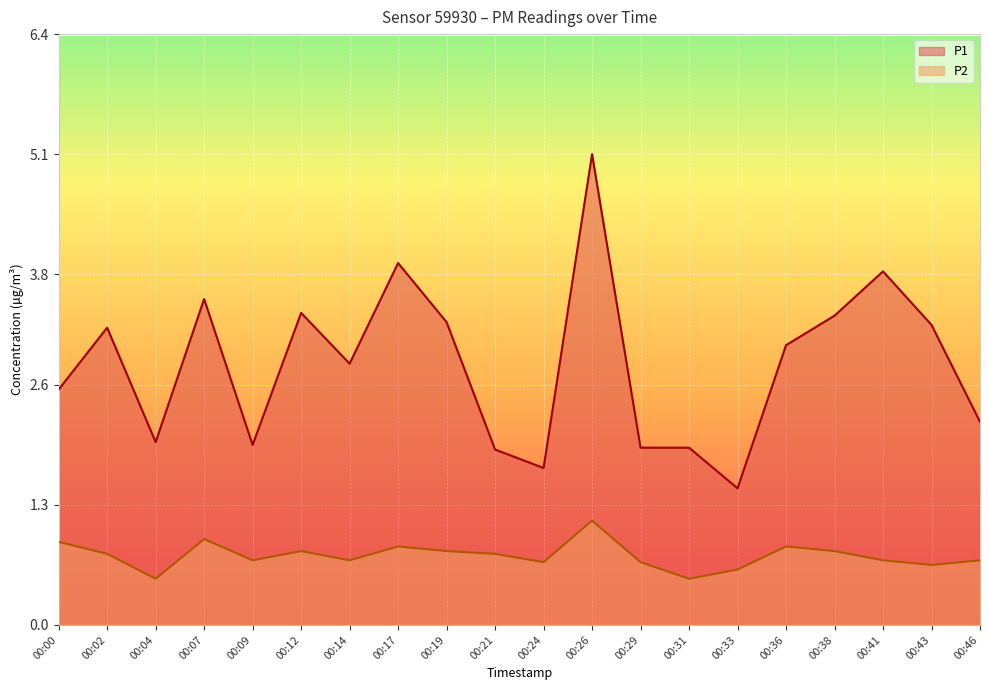

True or false: P2 and P1 cross at least once.

False